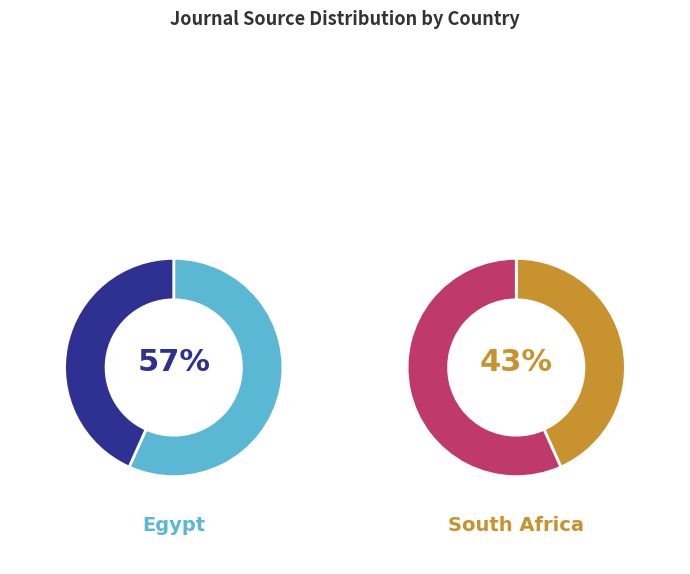

Is 1 the majority of the pie?

Yes